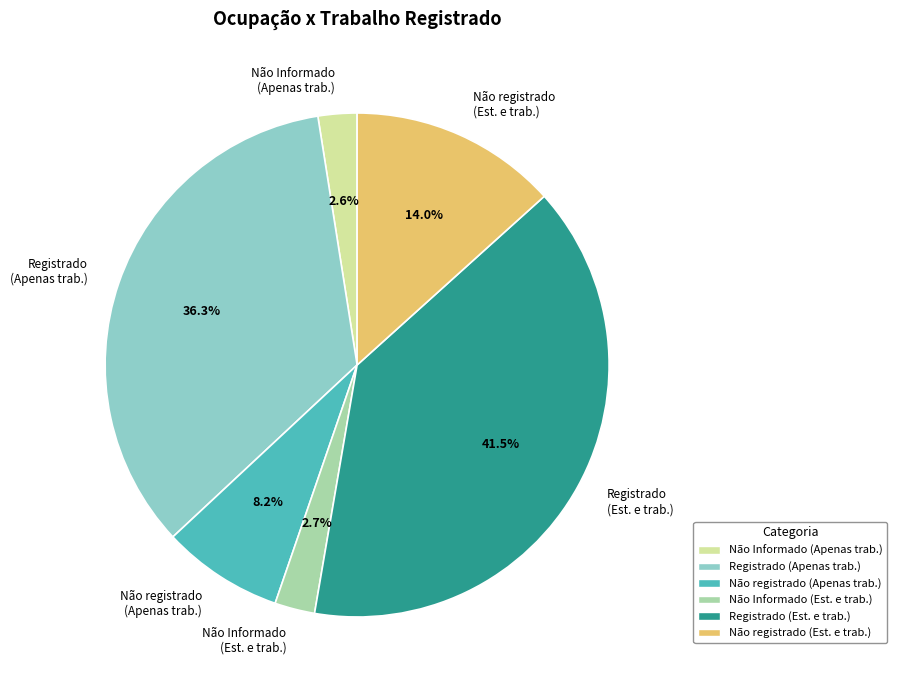

How many slices are in this pie chart?

6